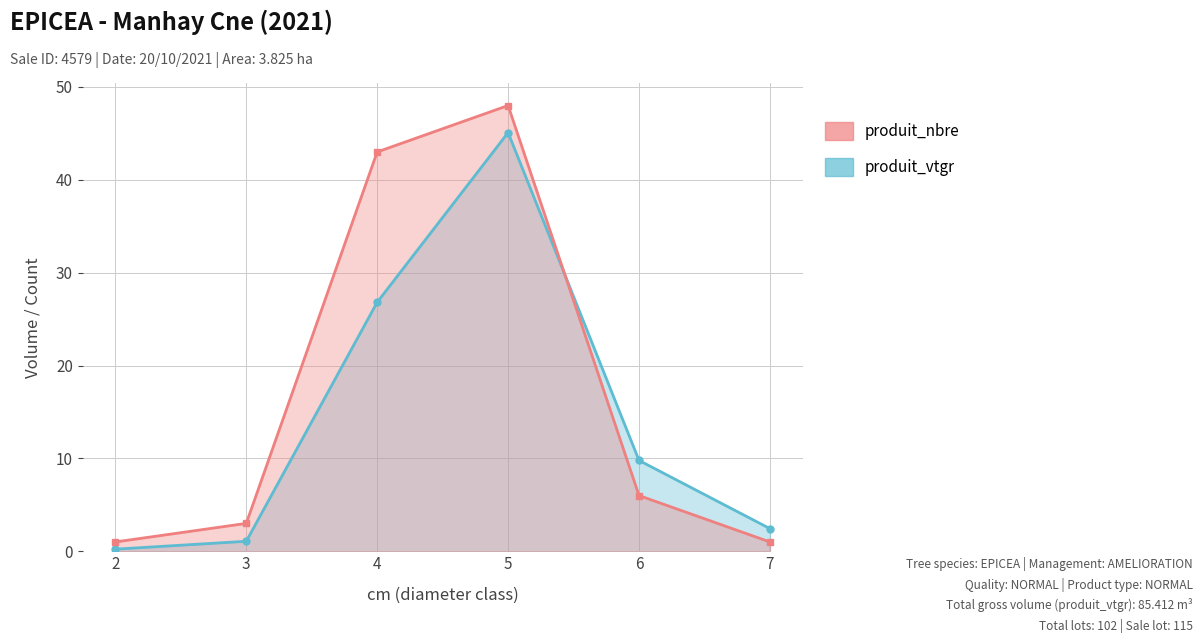

What is the value of the produit_nbre point at the 1st from the left?

1.0